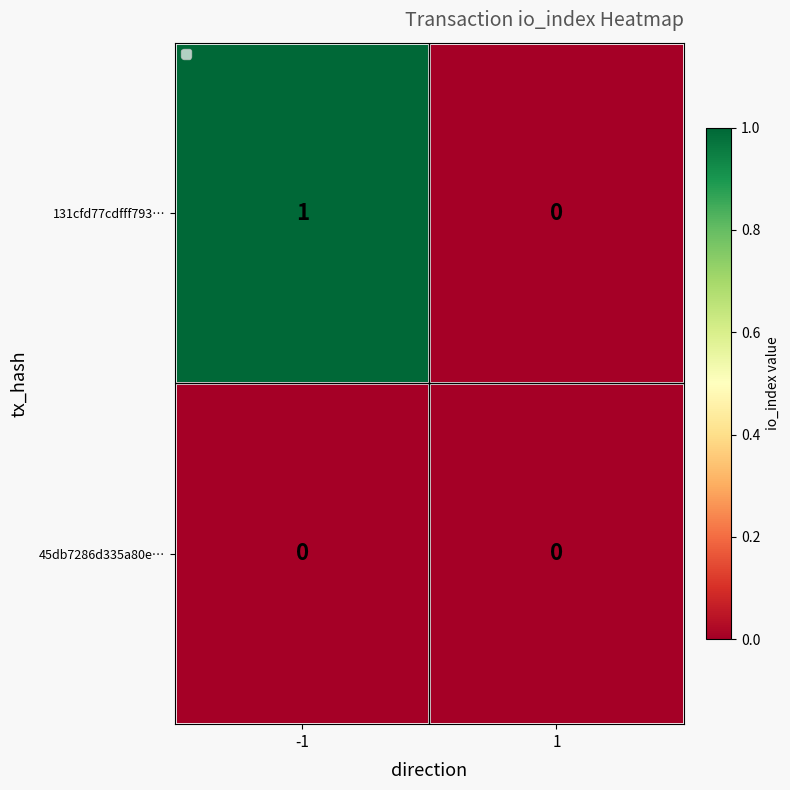

Which series has the widest spread of values?

131cfd77cdfff793…